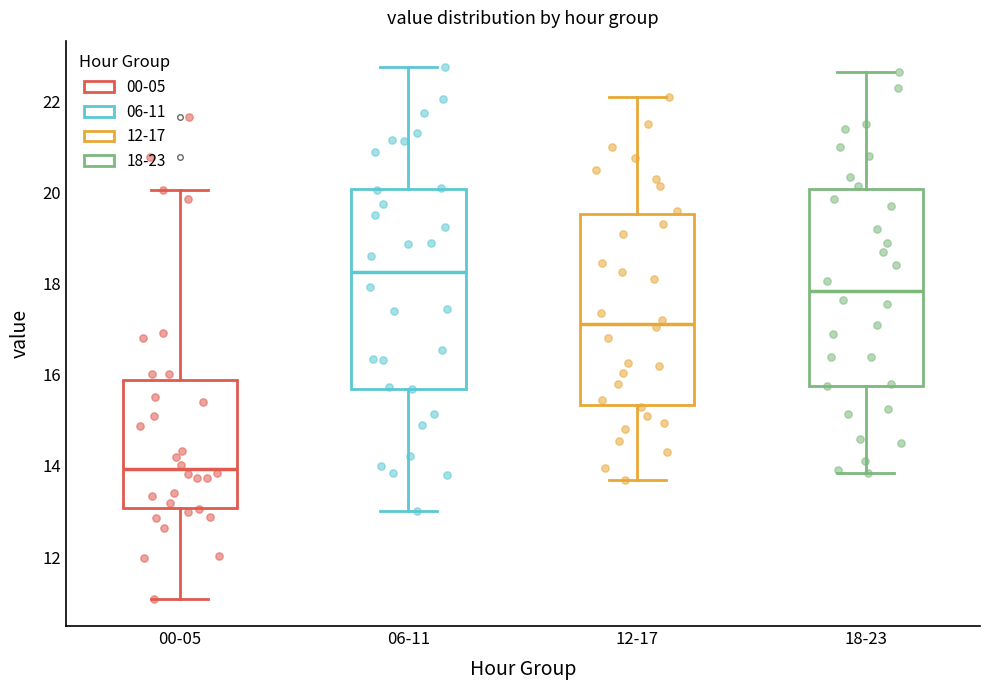

Where does the median line of the box for 18-23 sit on the y-axis? The values are not printed on the chart, so give them approximately, as read against the axis.

17.8